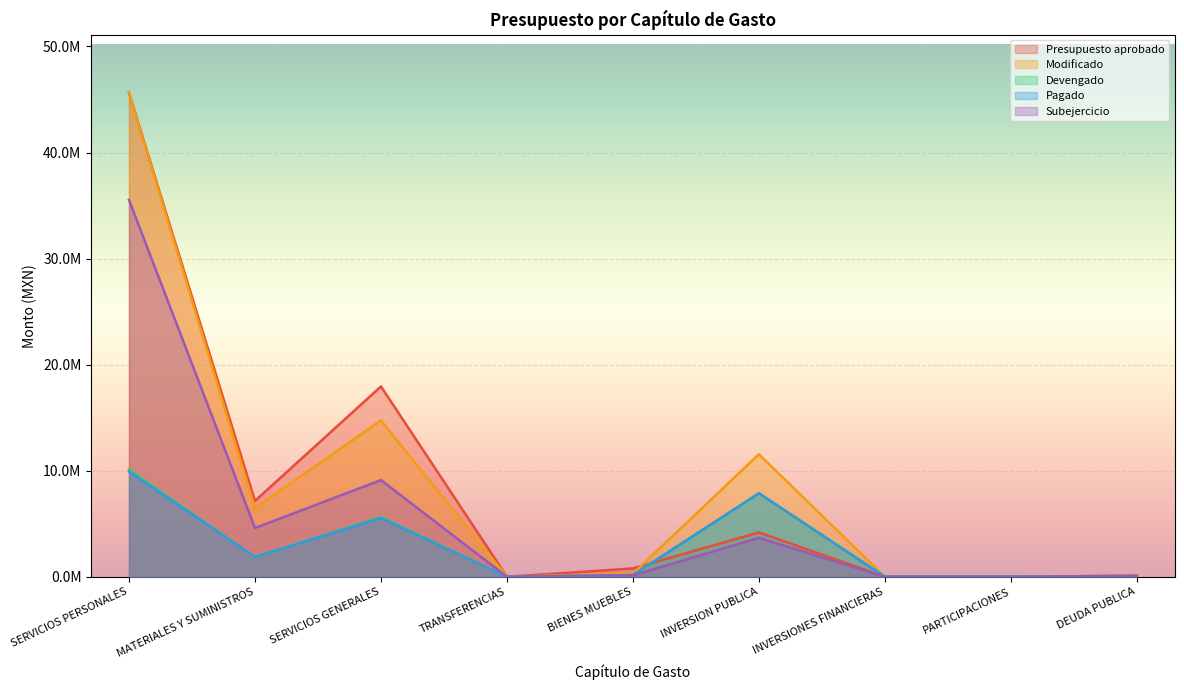

Reading right to left, list all the values displayed in this chart.

Presupuesto aprobado: 100000.0	0.0	0.0	4183082.5	789450.0	0.0	17945700.0	7152400.0	45633328.0
Modificado: 100000.0	0.0	0.0	11548965.8	300038.9	0.0	14739130.8	6464305.9	45633328.0
Devengado: 0.0	0.0	0.0	7873692.2	164356.2	0.0	5623034.6	1866791.8	10097238.1
Pagado: 0.0	0.0	0.0	7873692.2	164356.2	0.0	5533473.6	1866791.8	9904120.6
Subejercicio: 100000.0	0.0	0.0	3675273.6	135682.8	0.0	9116096.1	4597514.1	35536089.9